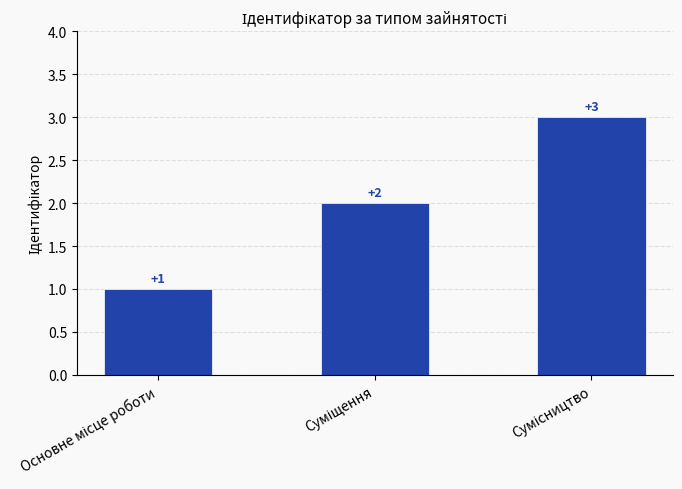

How many values are between 1 and 3?

3